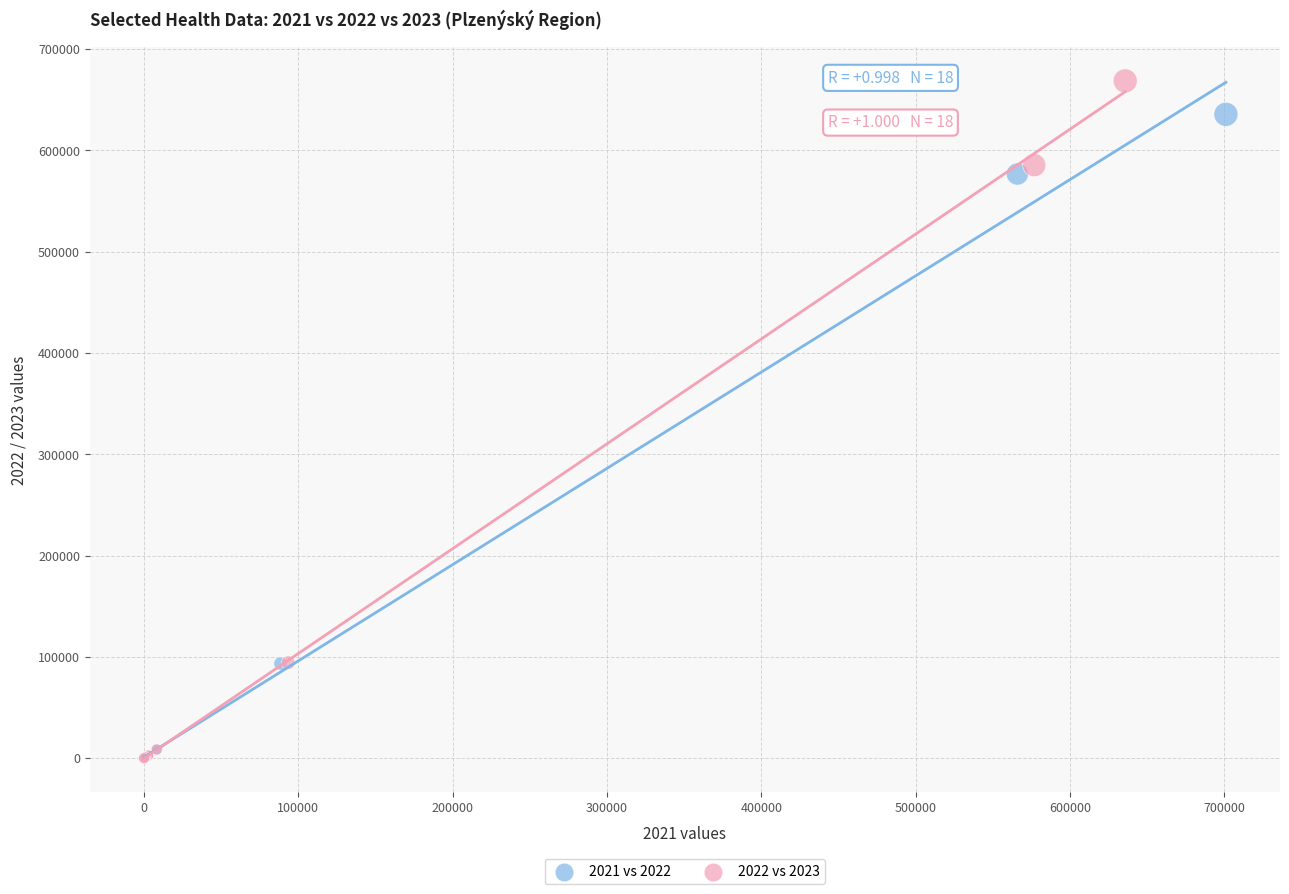

Which series contains the highest Y value?

2022 vs 2023